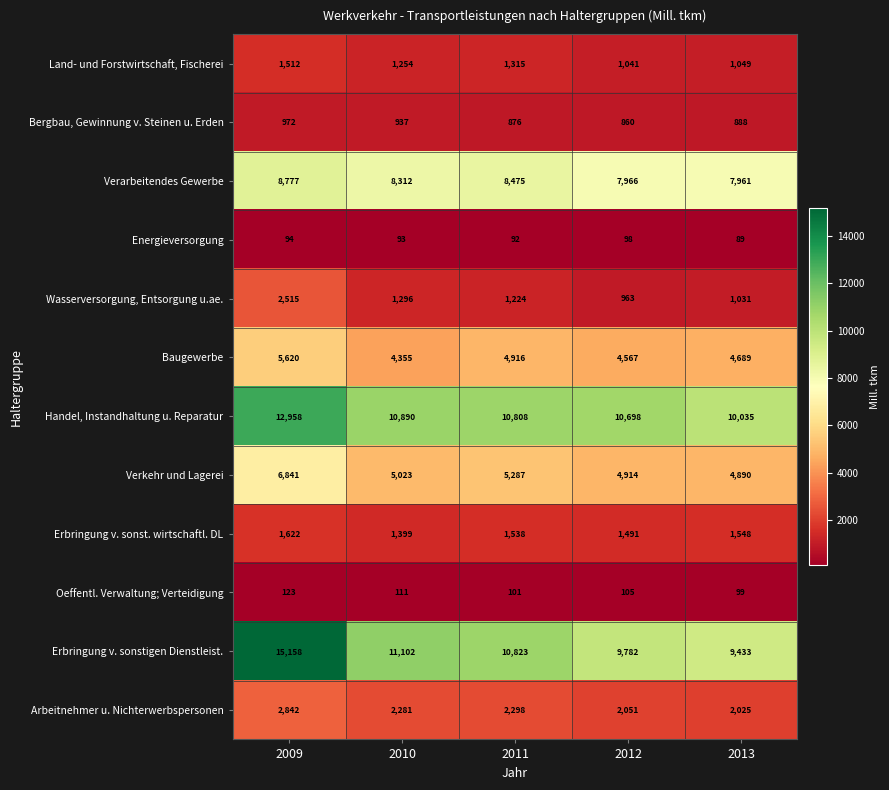

True or false: Bergbau, Gewinnung v. Steinen u. Erden has a value of 366 at 2009.

False